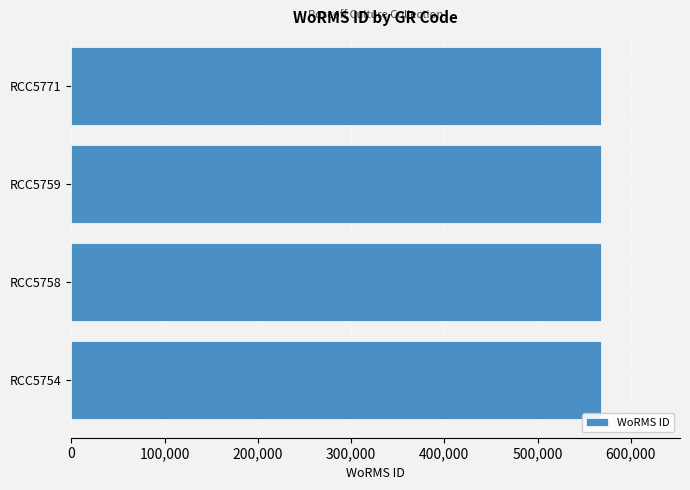

What is the minimum value shown in the chart?

567669